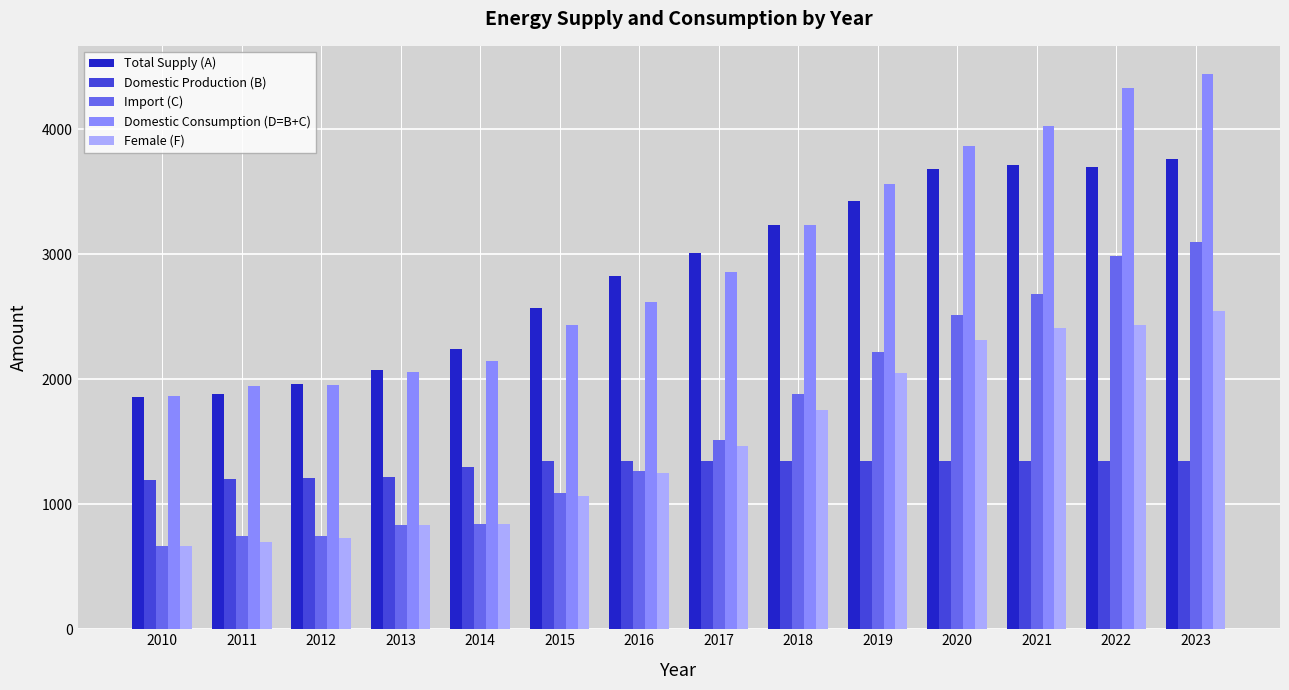

Is it true that Domestic Consumption (D=B+C) equals 3406 at 2015?

False